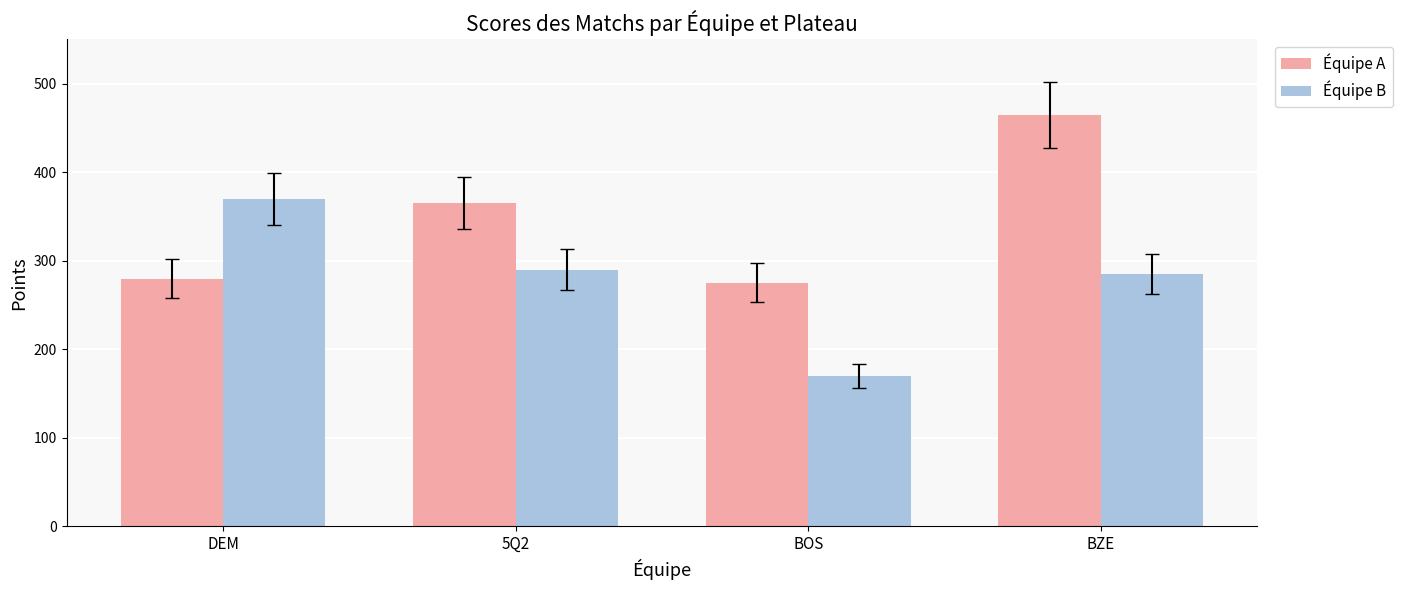

What position from the left is BOS?

3